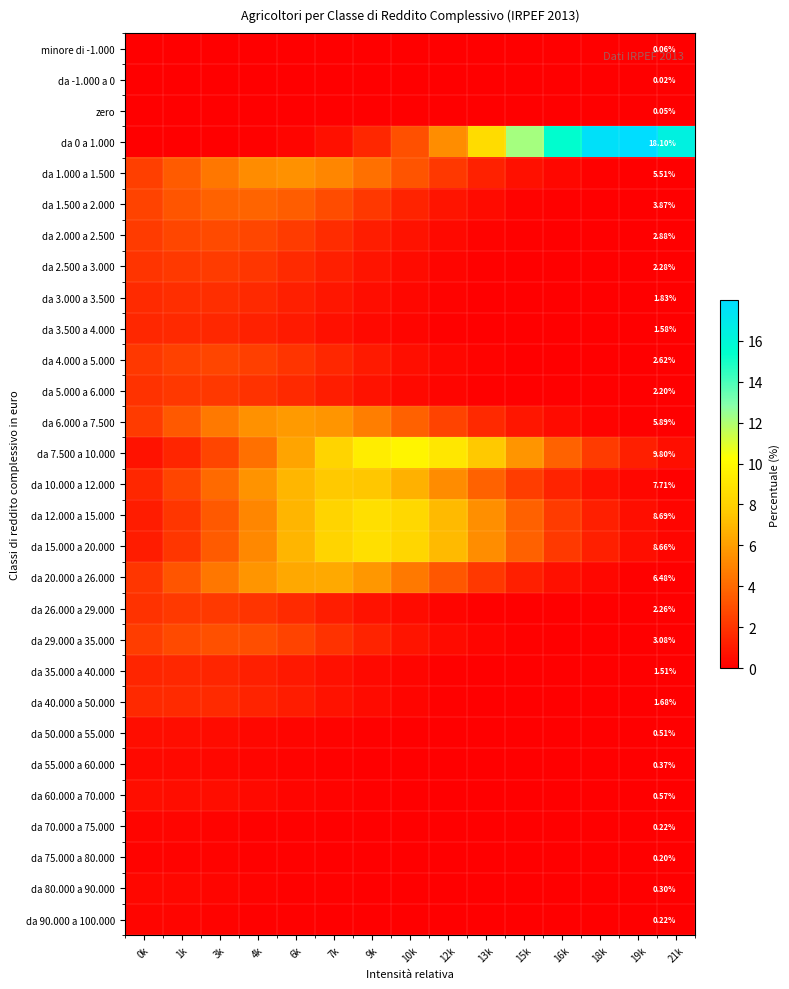

True or false: da 2.000 a 2.500 has a value of 2.7 at 4k.

True